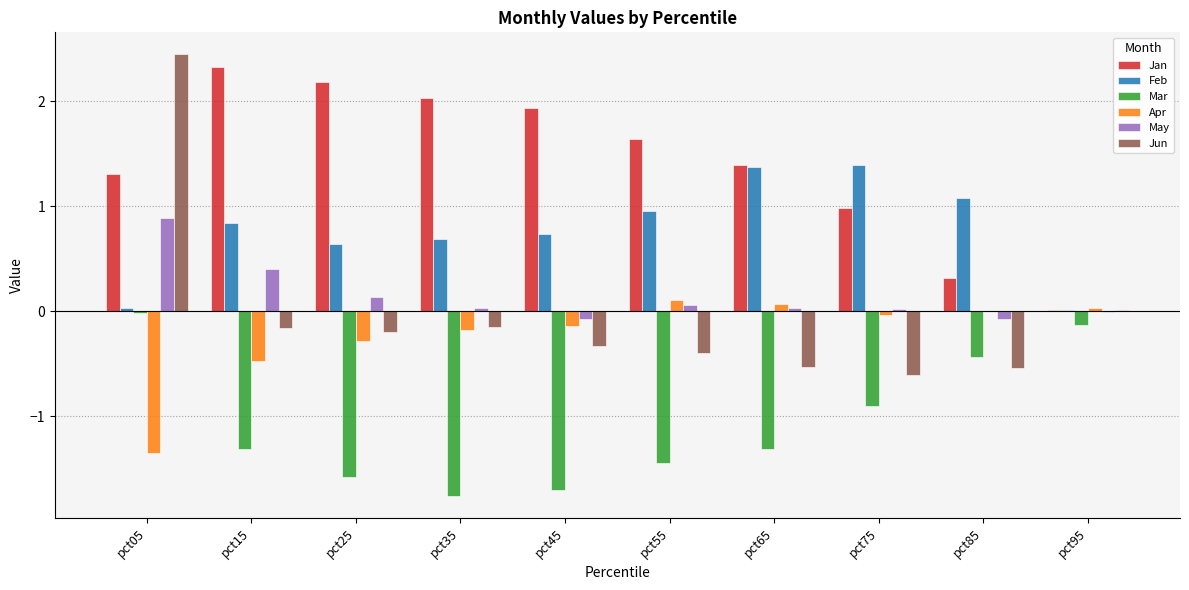

Does the chart contain stacked bars?

No